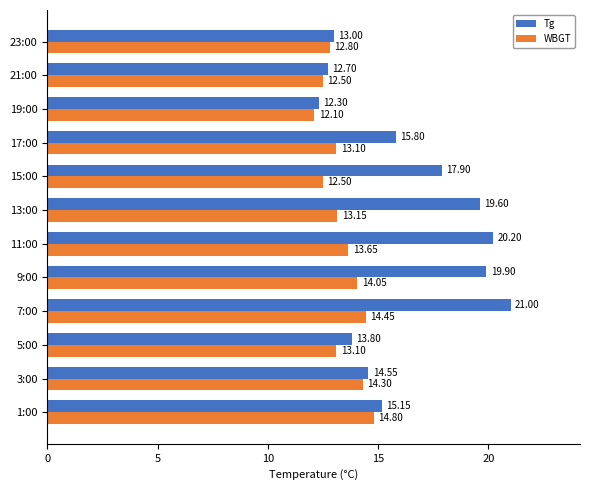

Is the value of Tg at 5:00 greater than the value of WBGT at 21:00?

Yes